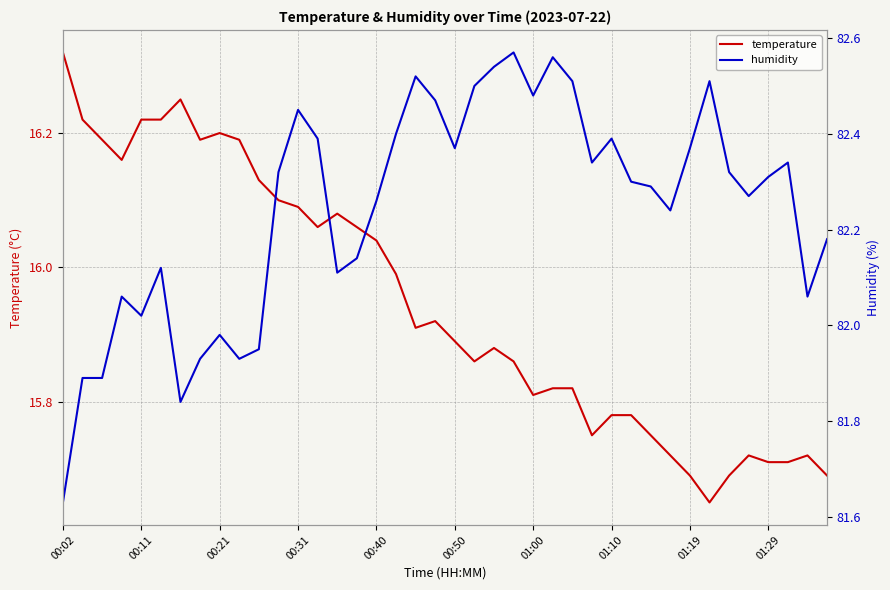

List the series in order of their peak value, lowest first.

temperature, humidity